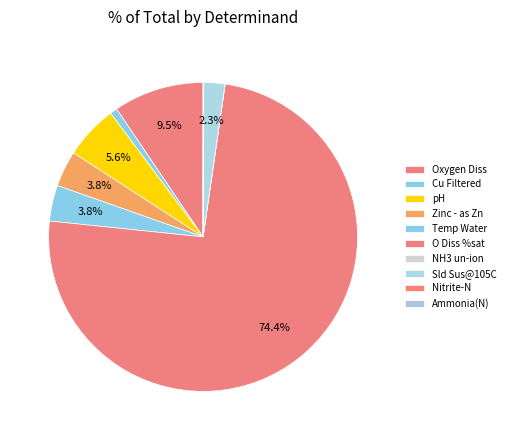

Count the number of slices in the pie.

10